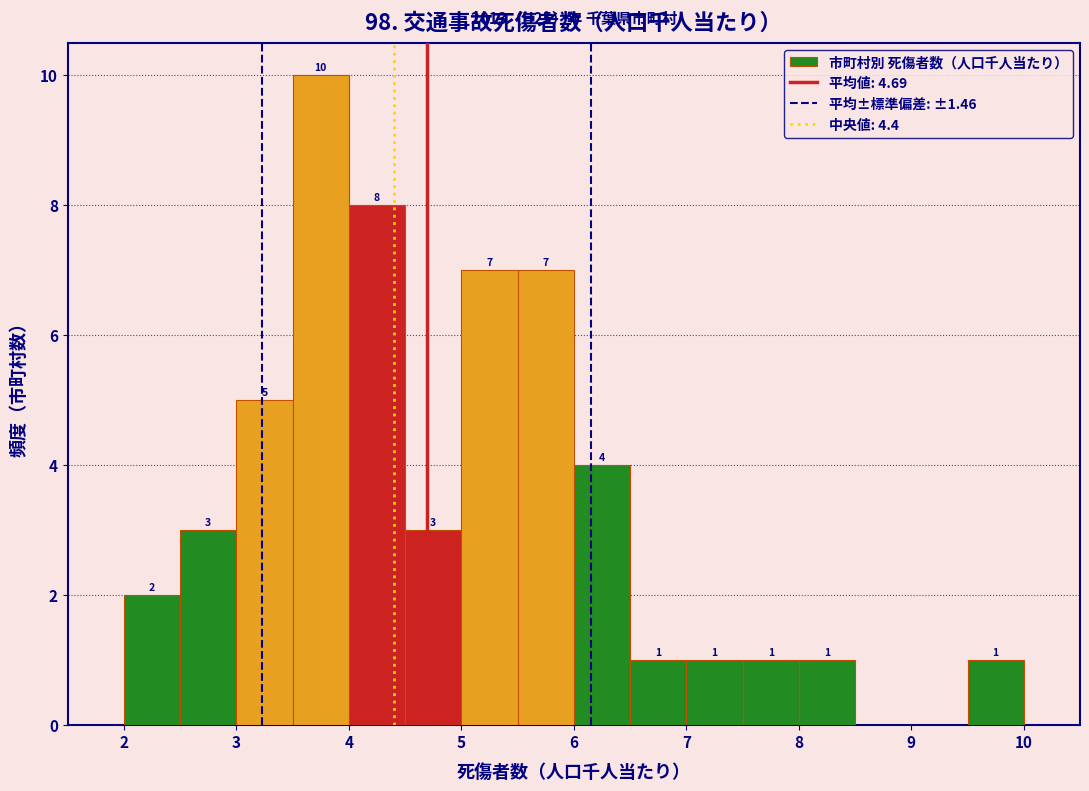

Over which range of the x-axis is the bar tallest?

3.5 to 4.0